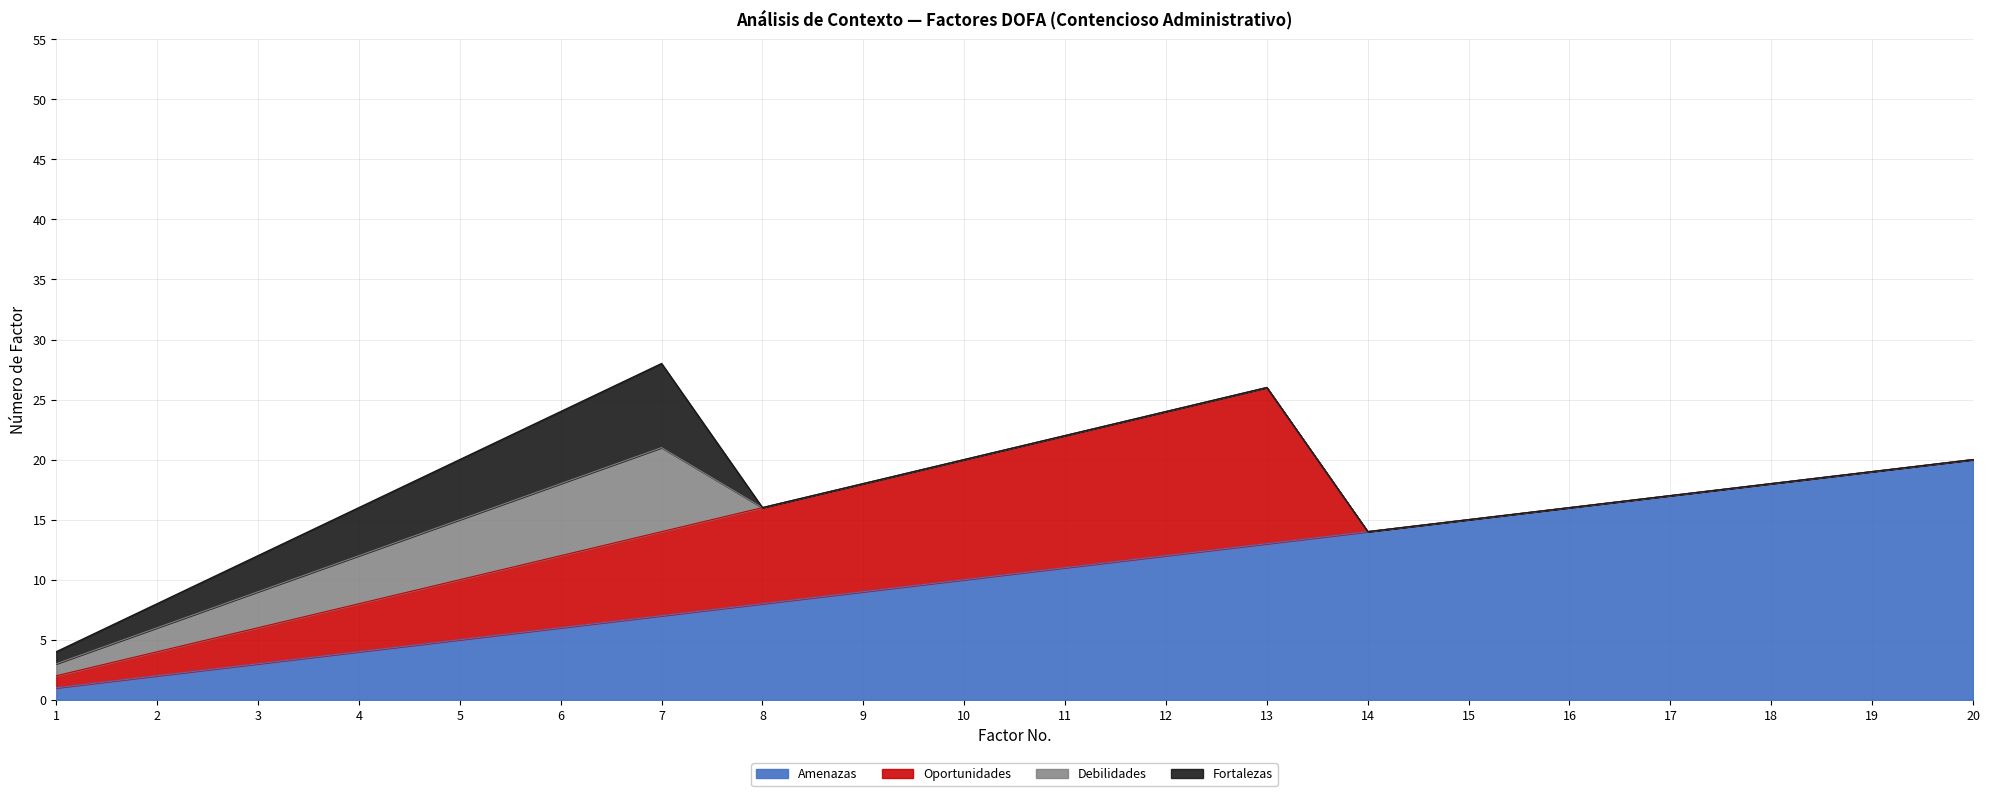

Which series has the largest range (max minus min)?

Amenazas